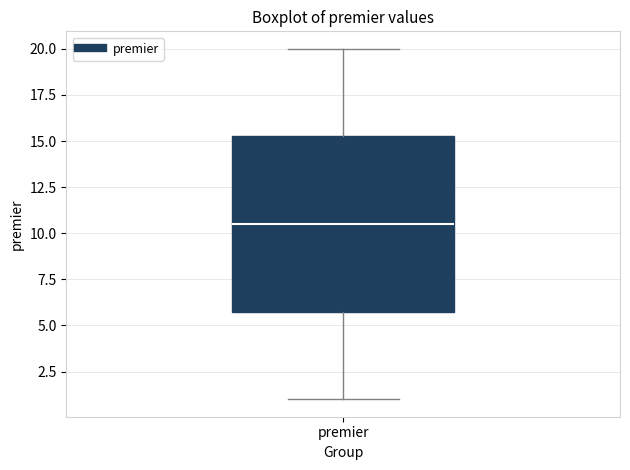

Where does the upper whisker of the box for premier end on the y-axis? The values are not printed on the chart, so give them approximately, as read against the axis.

20.0